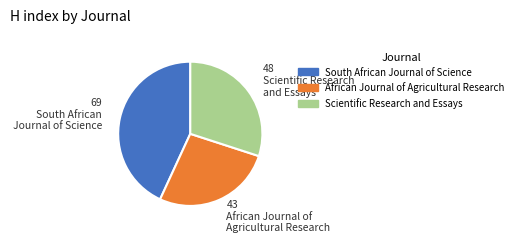

Does South African Journal of Science account for over 50% of the chart?

No